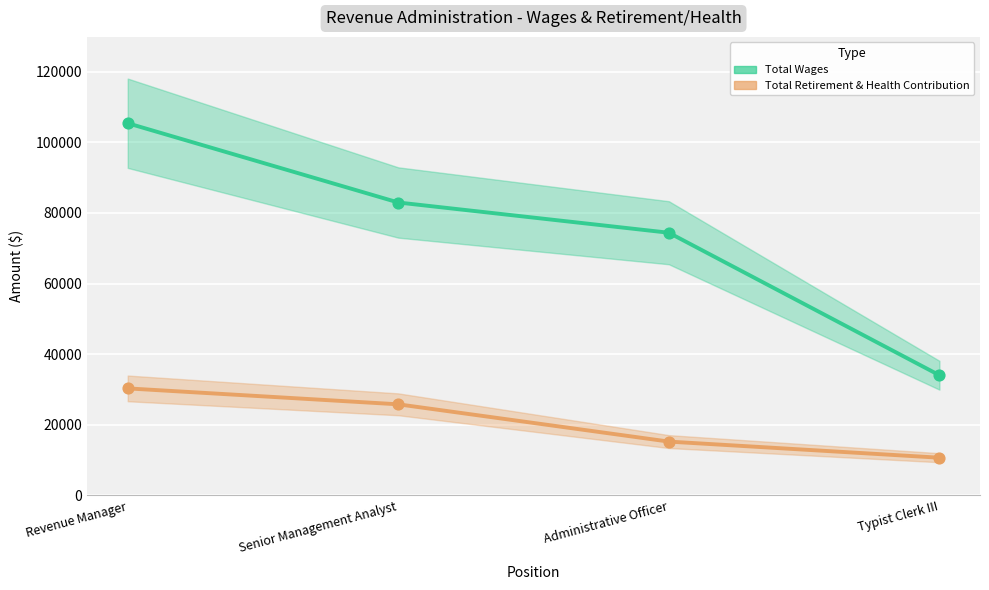

Is the value of Total Retirement & Health Contribution at Typist Clerk III greater than the value of Total Wages at Senior Management Analyst?

No